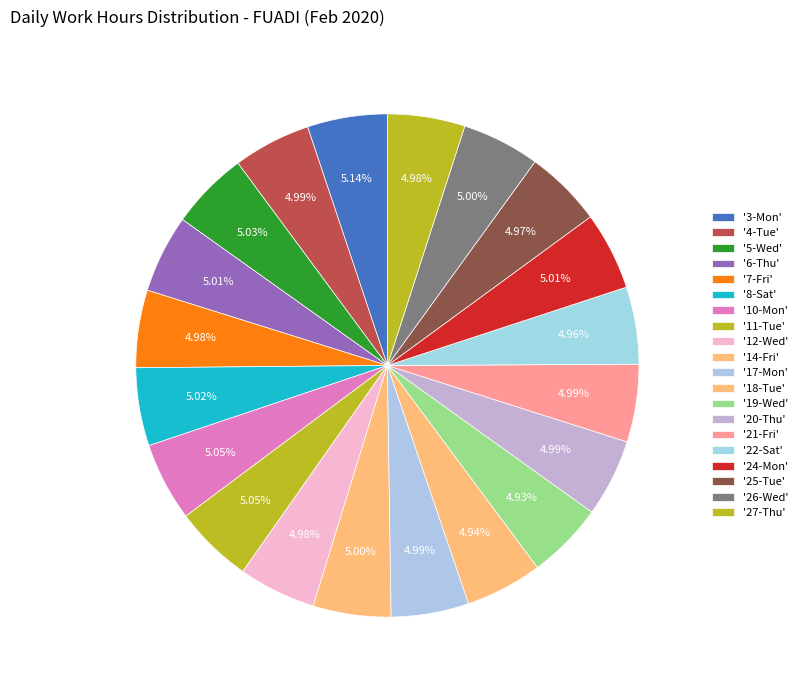

Count the number of slices in the pie.

20